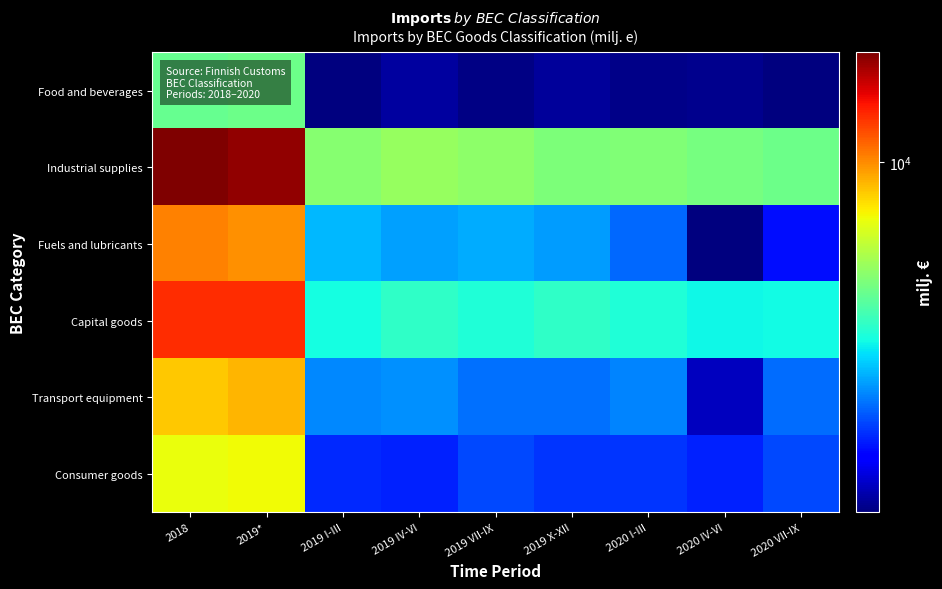

Which label corresponds to the largest value in the chart?

2018